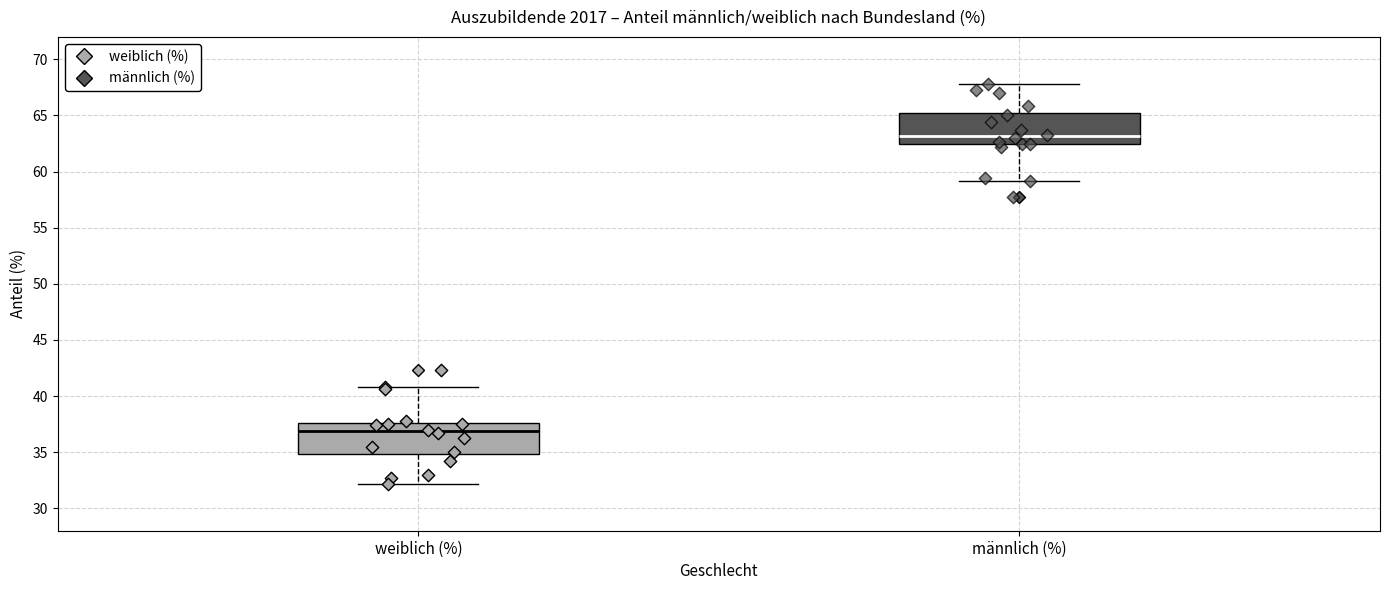

Reading left to right, read every box against the y-axis: the position of its median line, the range the box covers, and the ends of its whiskers. The values are not printed on the chart, so give them approximately, as read against the axis.

weiblich (%): median 37.0, box 35.0 to 37.5, whiskers 32.0 to 41.0
männlich (%): median 63.0, box 62.5 to 65.0, whiskers 59.0 to 68.0